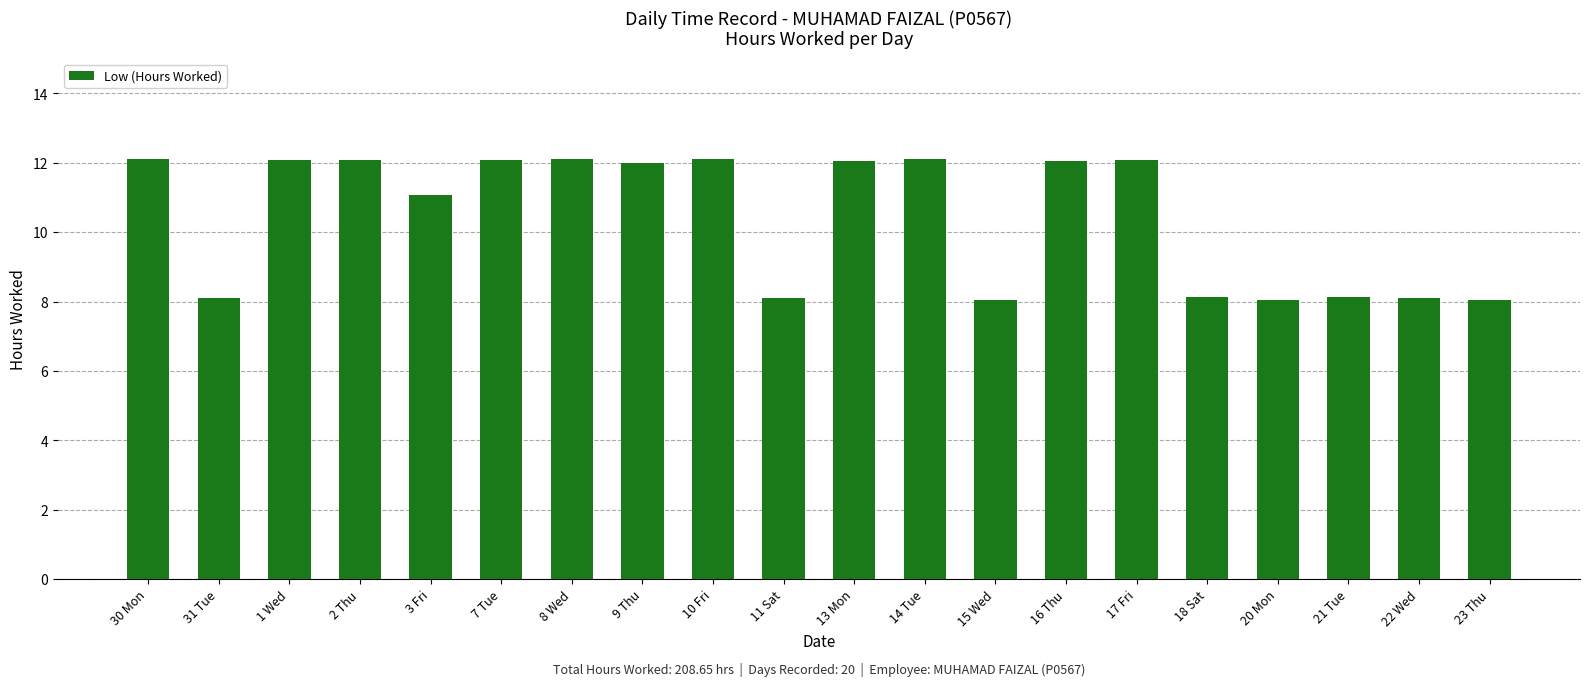

What is the value of the 12th bar from the left?

12.1